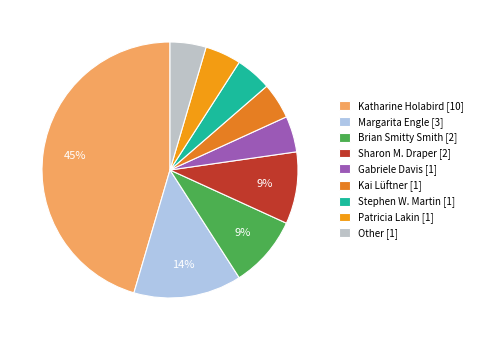

What percentage do Sharon M. Draper and Katharine Holabird together represent?

54.5%